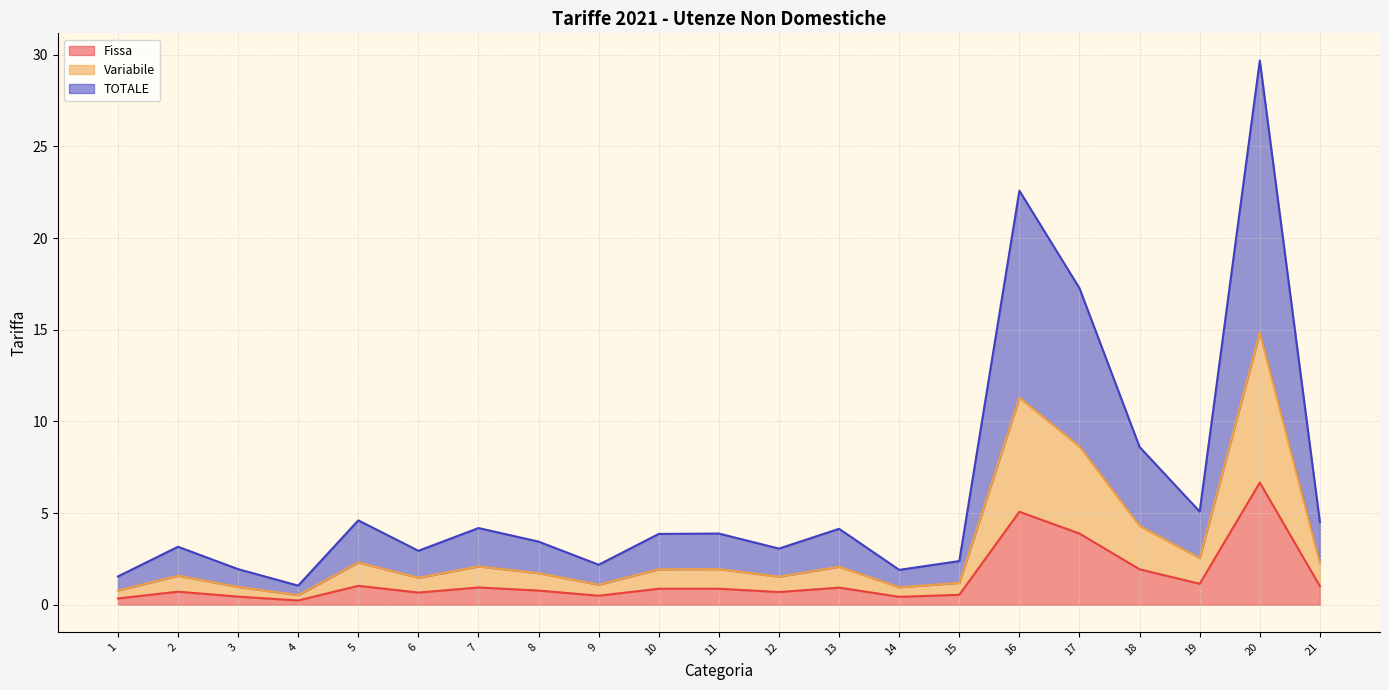

Is the value of TOTALE at 13 greater than the value of Fissa at 7?

Yes